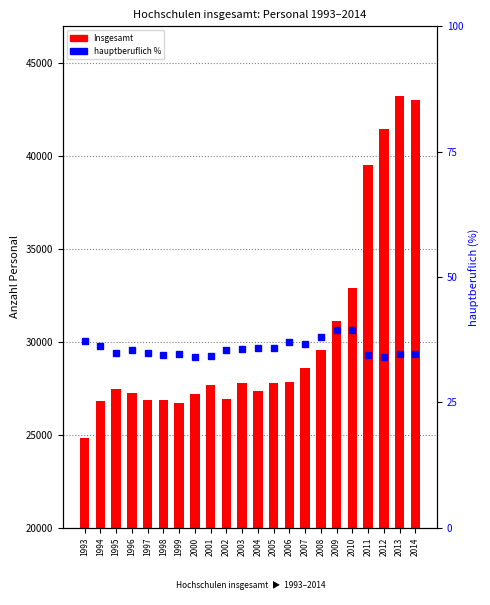

The Insgesamt series shows 9631.5 at 1995. True or false?

False